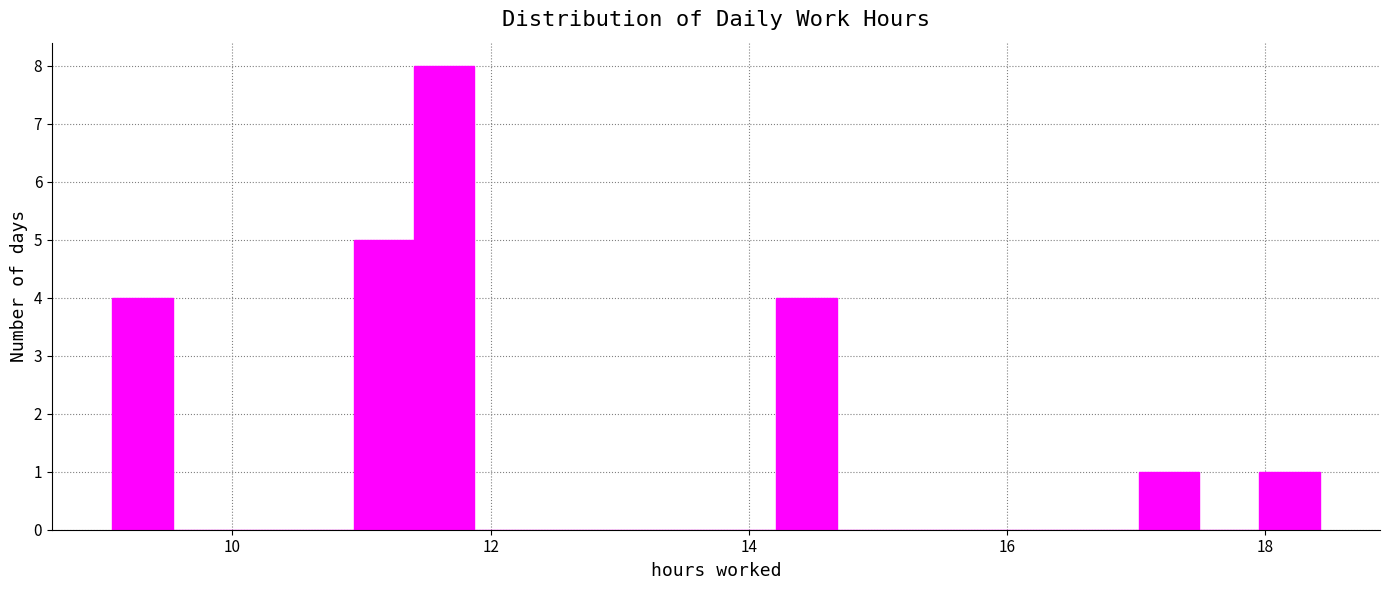

Read against the x-axis, roughly where is the centre of the tallest bar?

11.6